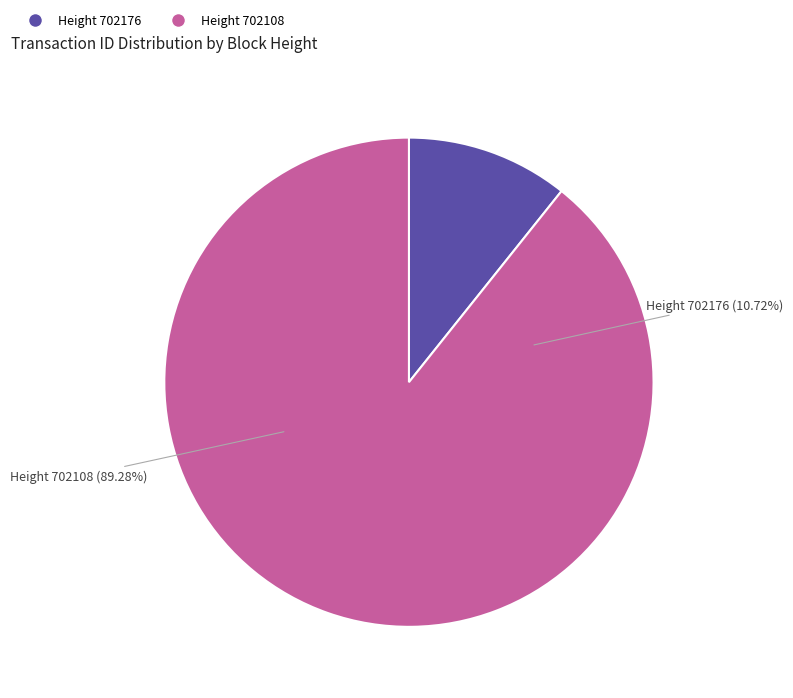

Is it true that 702108 is 89% of the pie?

True